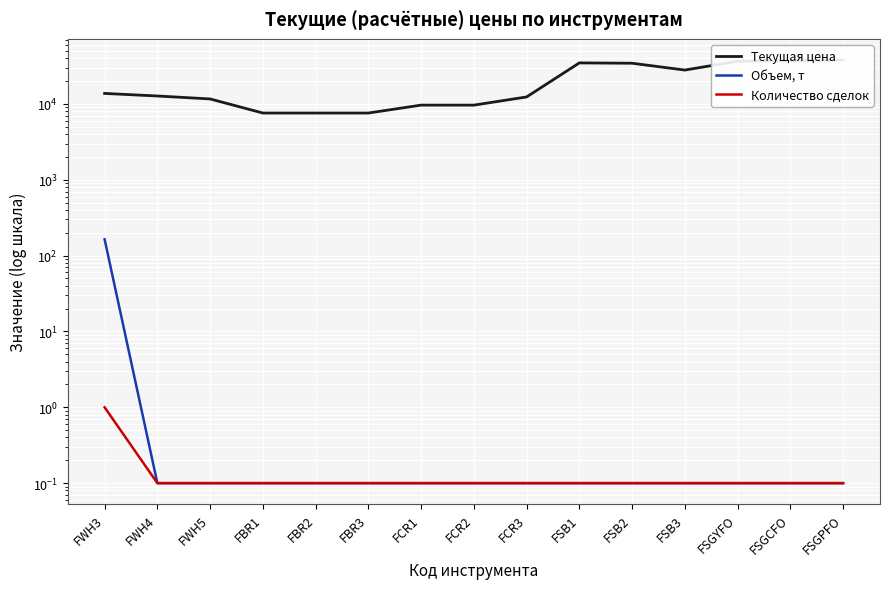

What position from the right is FSGCFO?

2